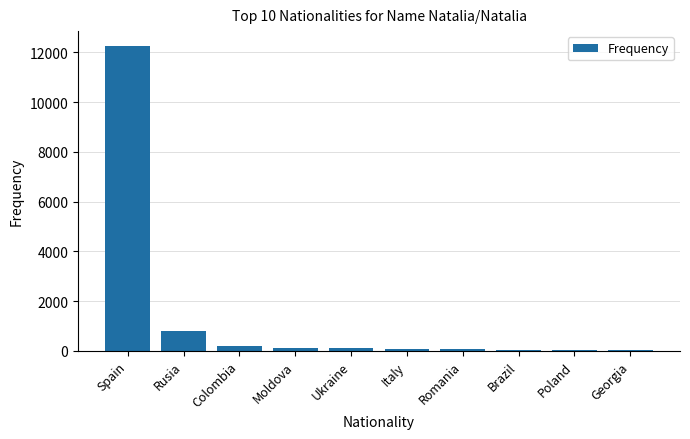

What is the change in value from Spain to Georgia?

-12200